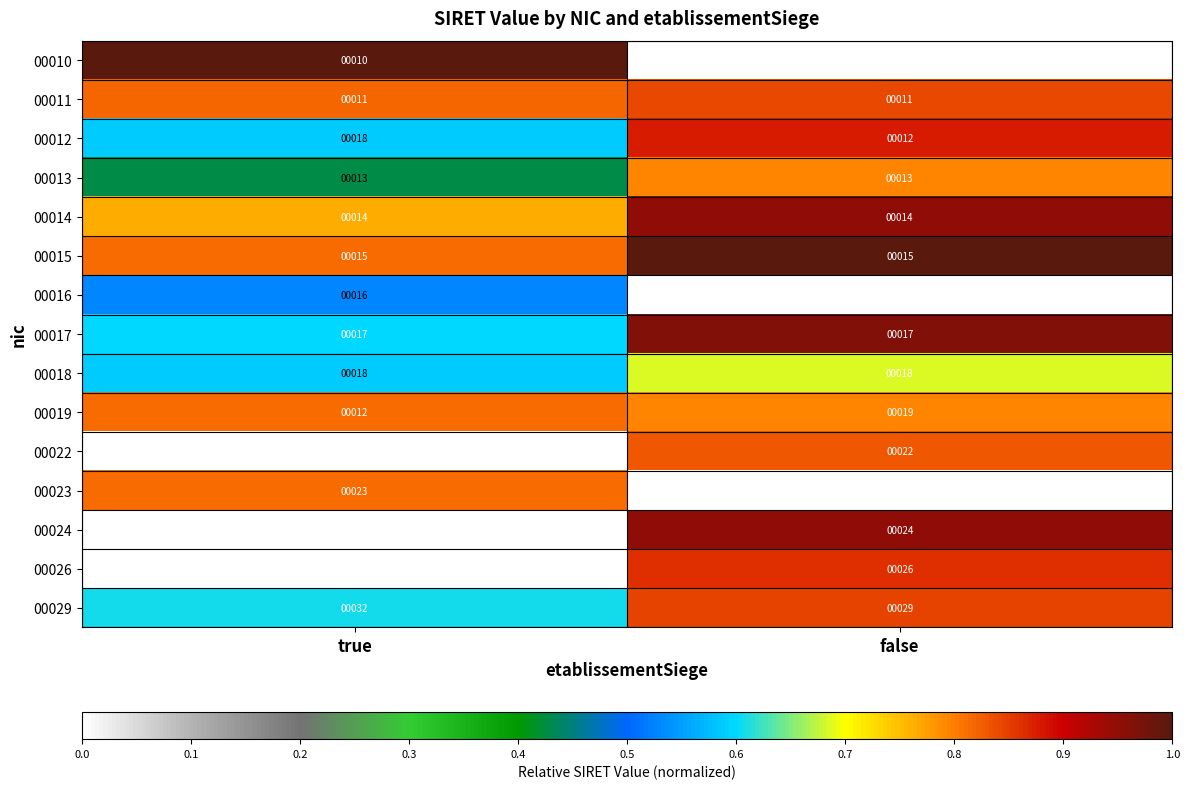

At which category is the sum across all series the highest?

false